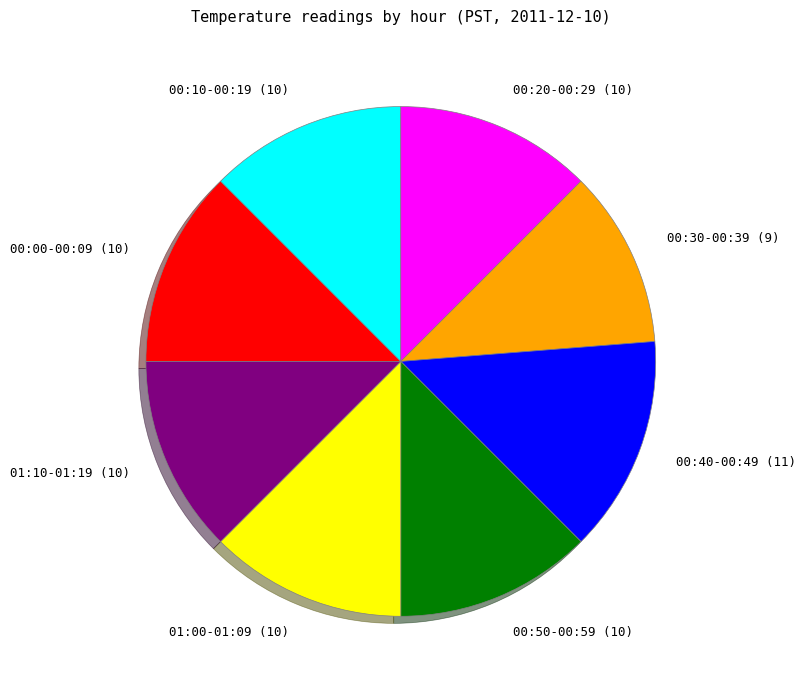

Between 00:30-00:39 and 01:10-01:19, which is larger?

01:10-01:19